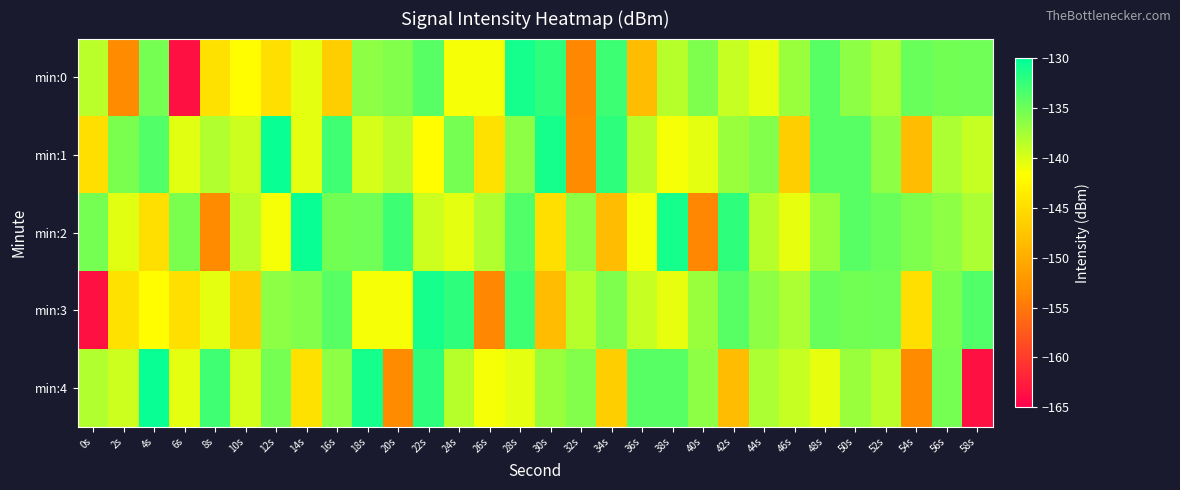

How many distinct data groups are displayed?

5